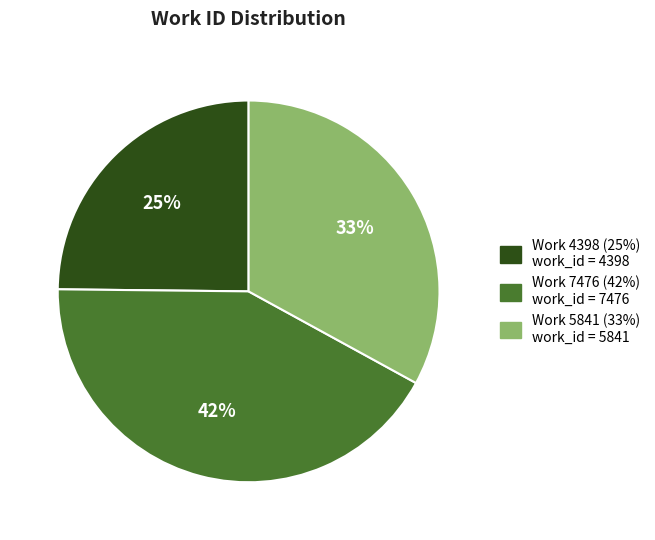

Rank the categories by value from lowest to highest.

Work 4398, Work 5841, Work 7476